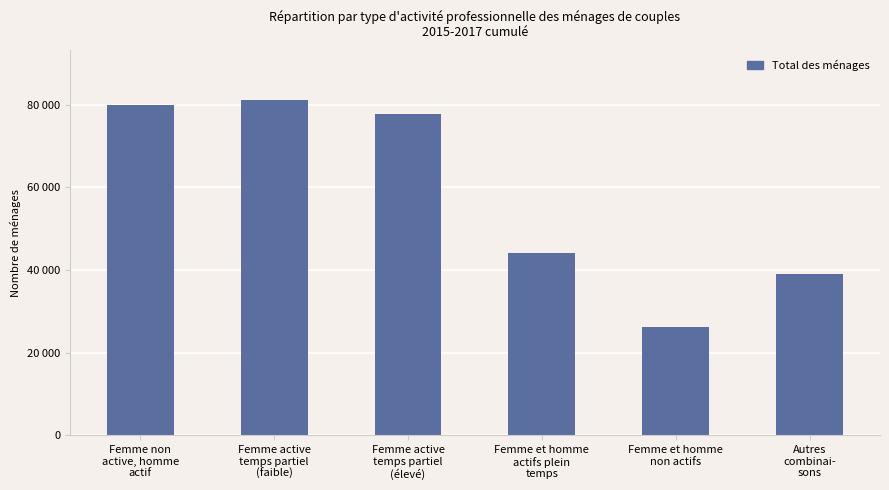

List the labels in order of value, largest first.

Femme active
temps partiel
(faible), Femme non
active, homme
actif, Femme active
temps partiel
(élevé), Femme et homme
actifs plein
temps, Autres
combinai-
sons, Femme et homme
non actifs